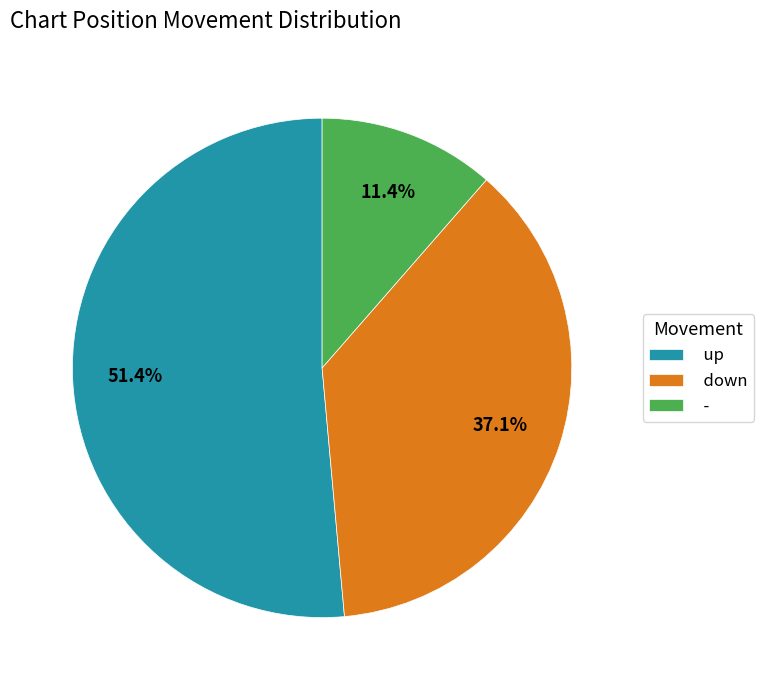

True or false: up accounts for 37% of the total.

False